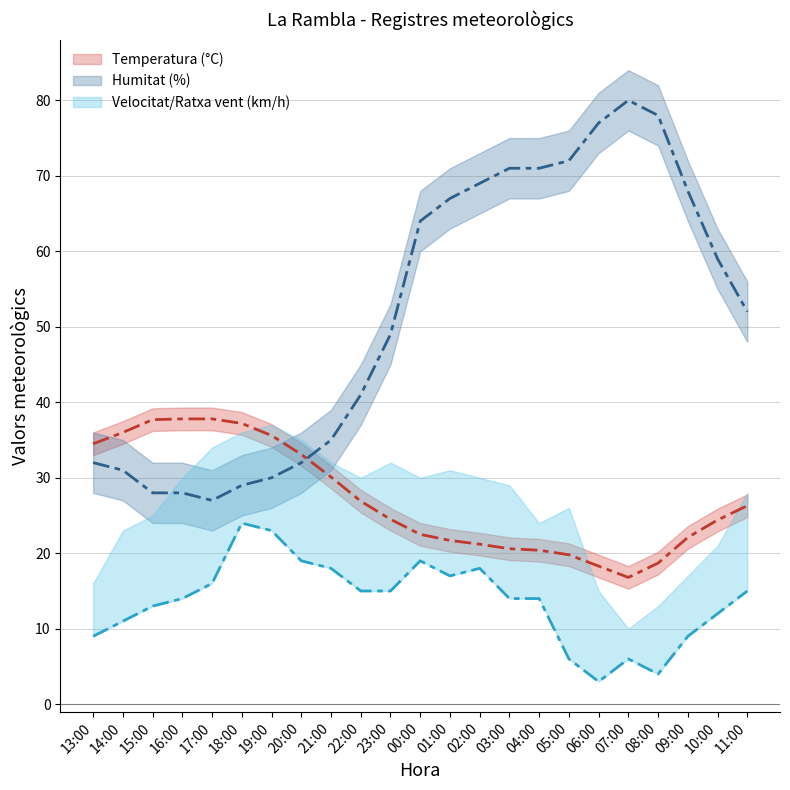

True or false: Velocitat del vent (km/h) and Temperatura (°C) intersect in this chart.

False